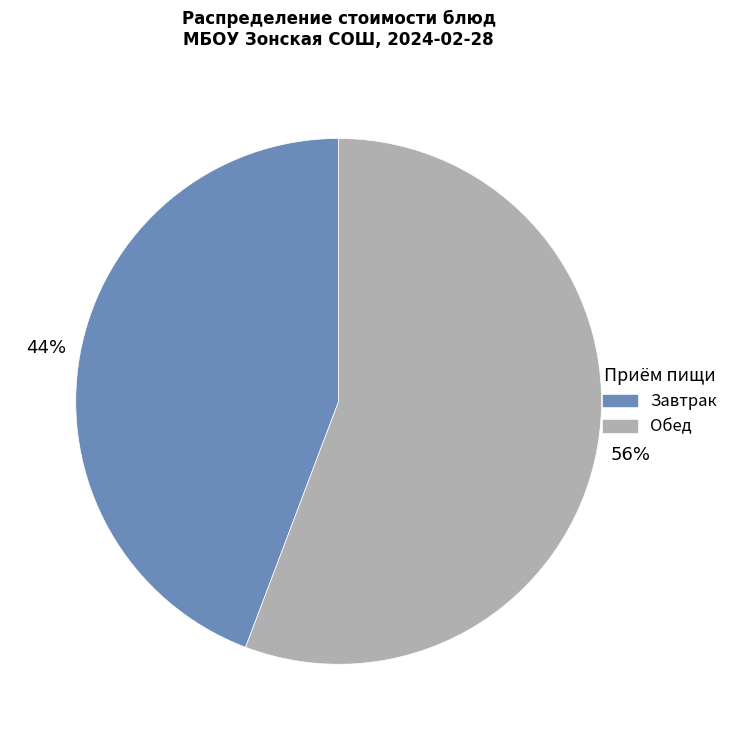

Count the number of slices in the pie.

2